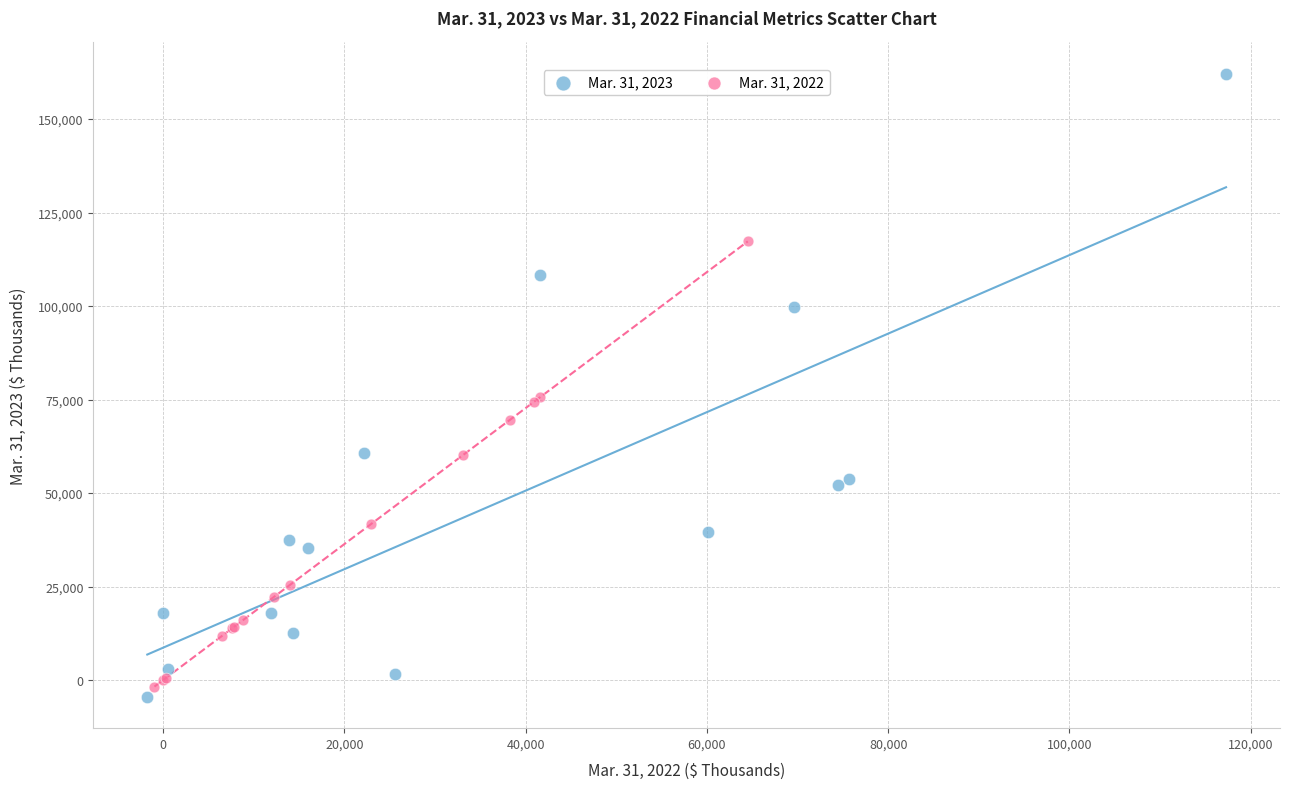

Which series contains the highest Y value?

Mar. 31, 2023